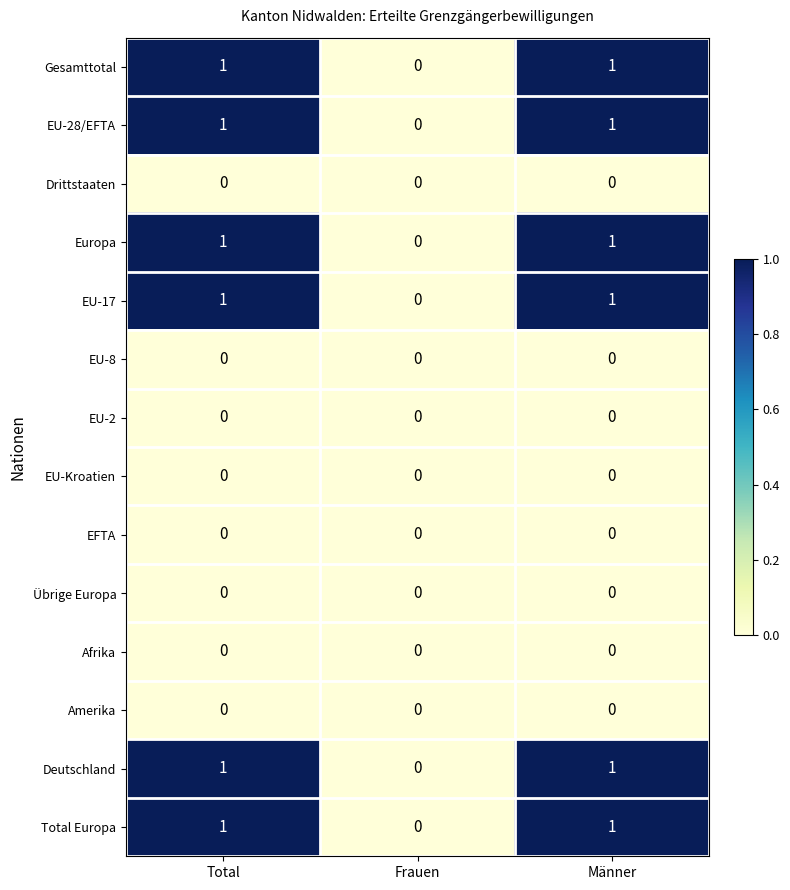

The value of Total Europa at Männer is 2. True or false?

False